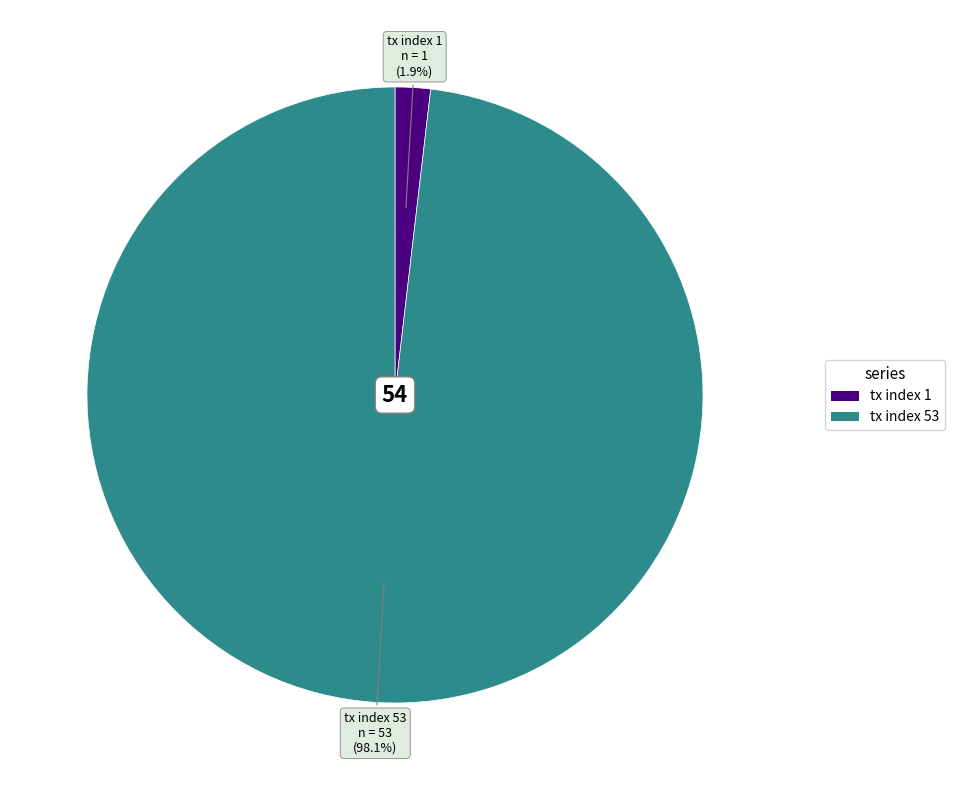

What percentage is NOT represented by tx index 53?

1.9%